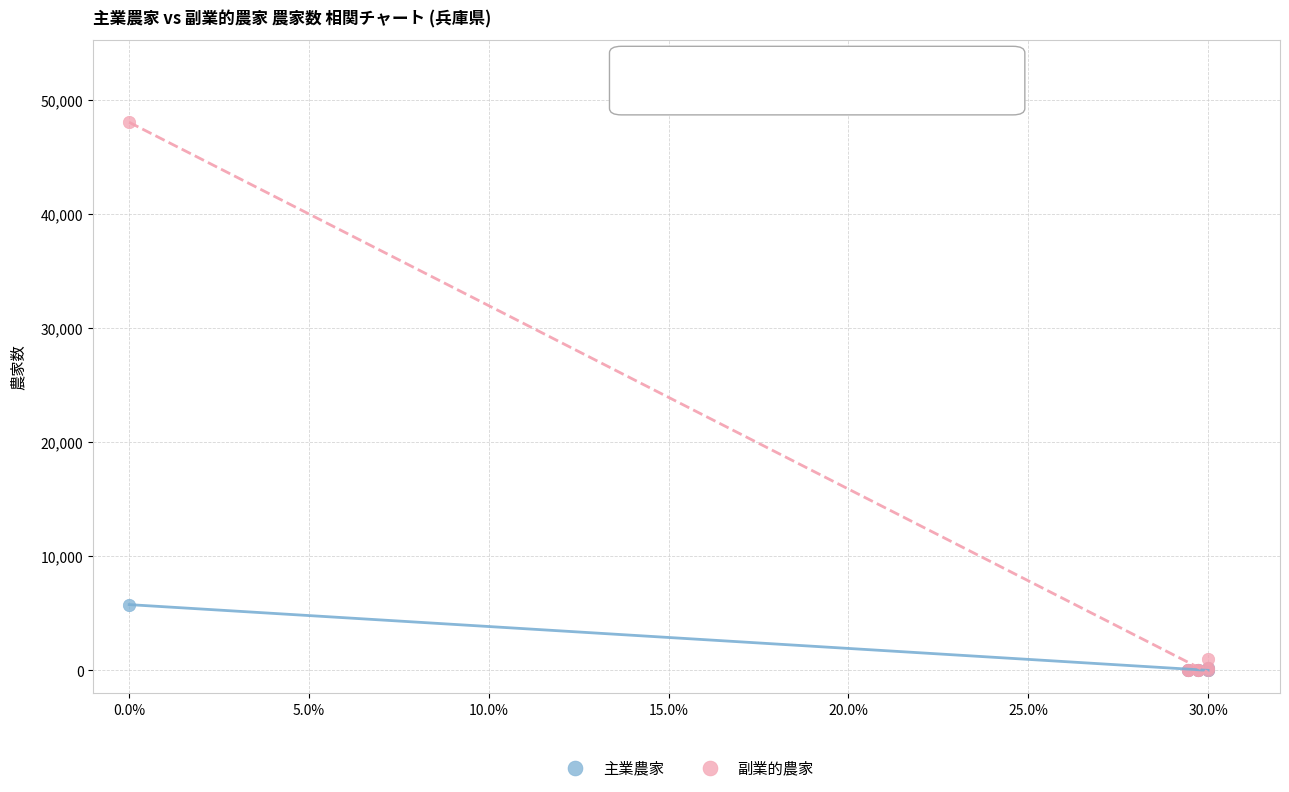

Across all series, what Y value is closest to 24049?

5750